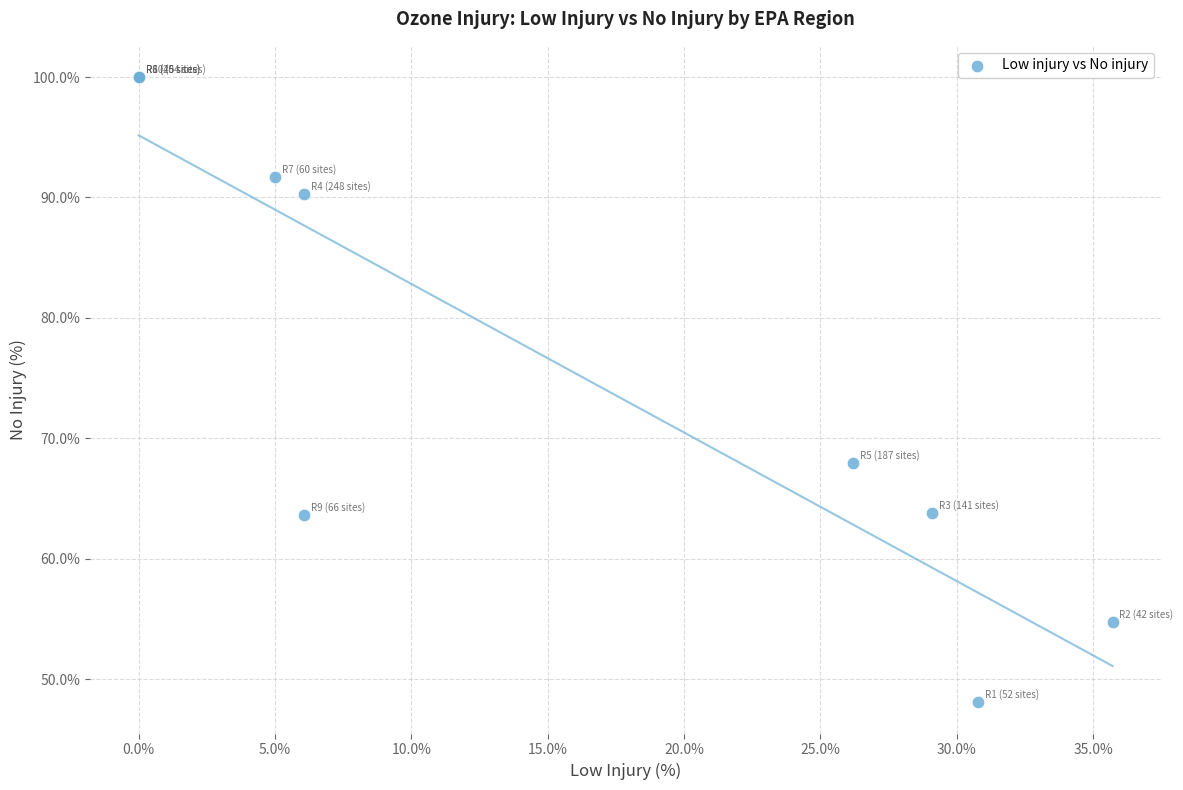

What Y value in the scatter plot is closest to 74?

67.9